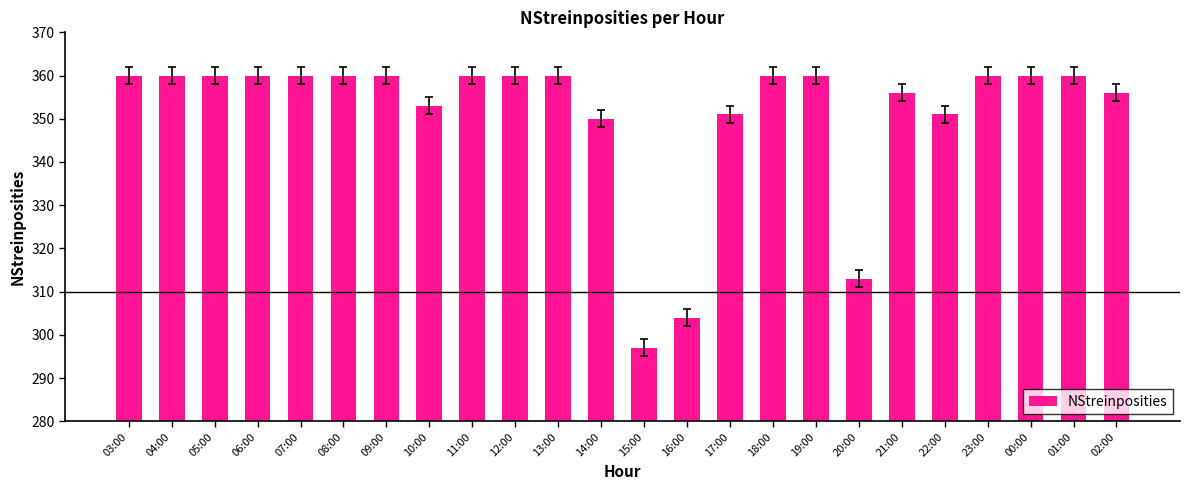

Approximately how many times larger is the value at 04:00 compared to 13:00?

1.0